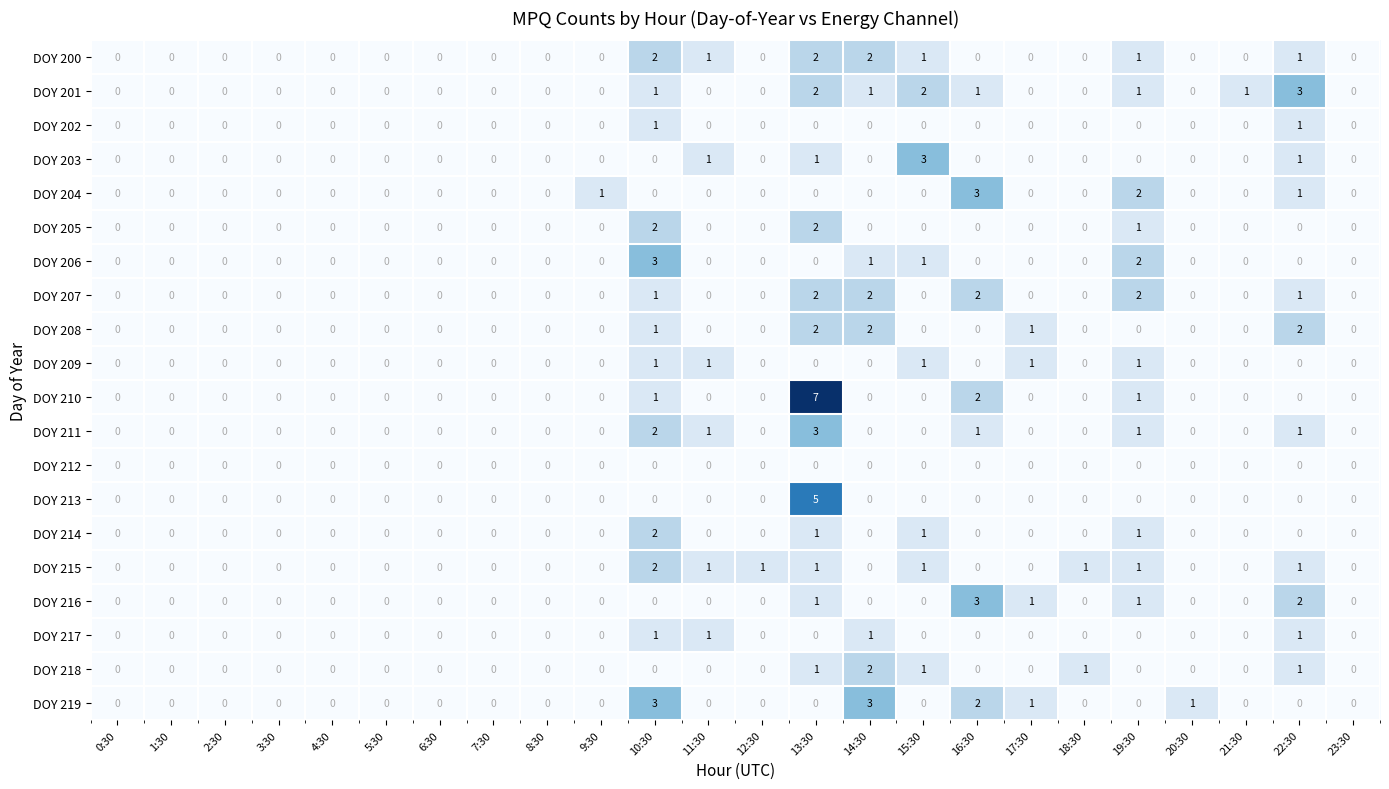

How many data points does each series have?

24